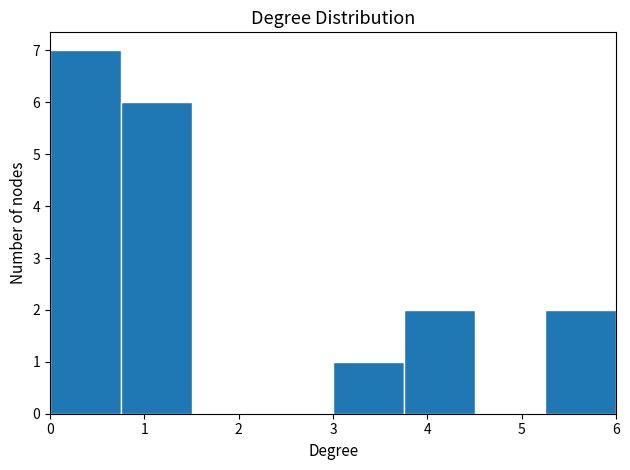

Reading left to right, list every bar in this chart as the range it spans on the x-axis followed by its height. Neither the bar edges nor the heights are printed on the chart, so give them approximately, as read against the axes.

0.00 to 0.75: 7
0.75 to 1.50: 6
1.50 to 2.25: 0
2.25 to 3.00: 0
3.00 to 3.75: 1
3.75 to 4.50: 2
4.50 to 5.25: 0
5.25 to 6.00: 2